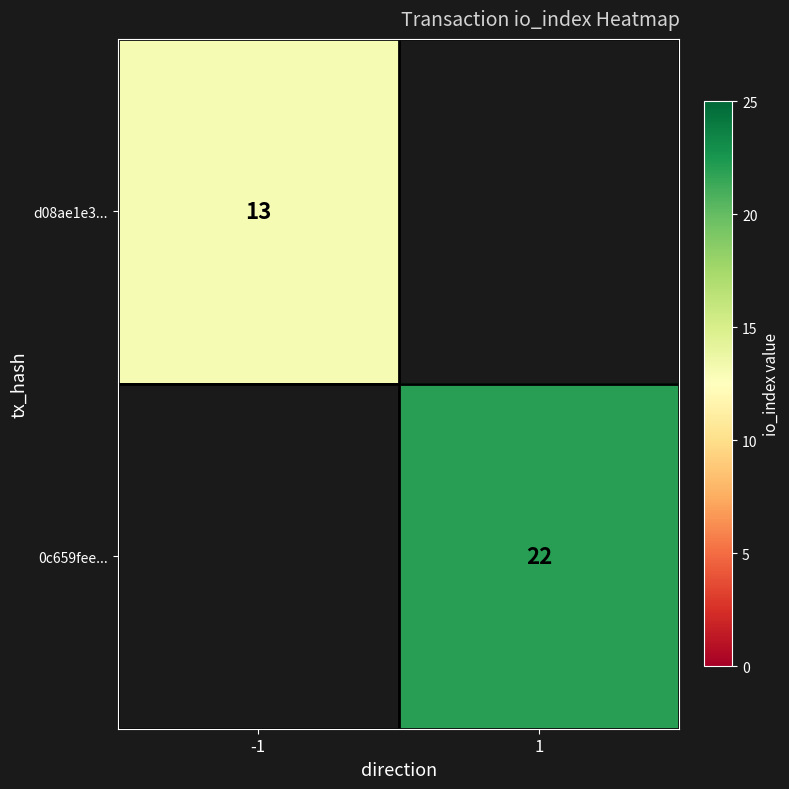

Is the value of d08ae1e3... at -1 greater than the value of 0c659fee... at 1?

No